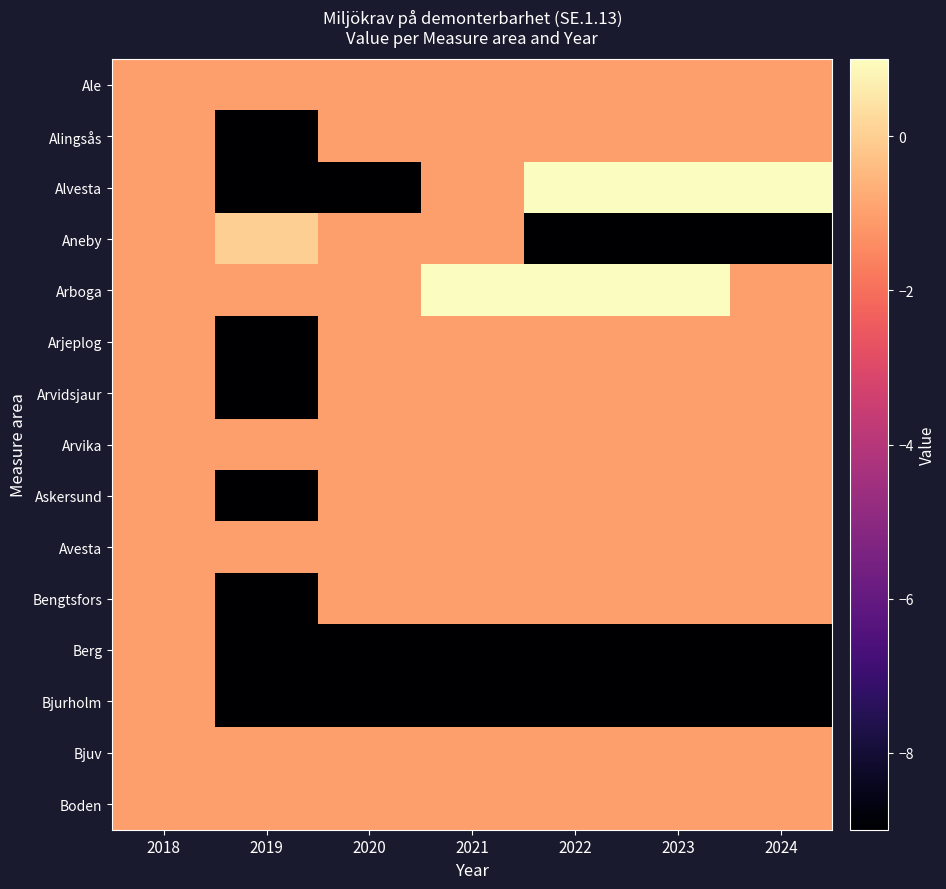

At how many categories does at least one series exceed 0?

4